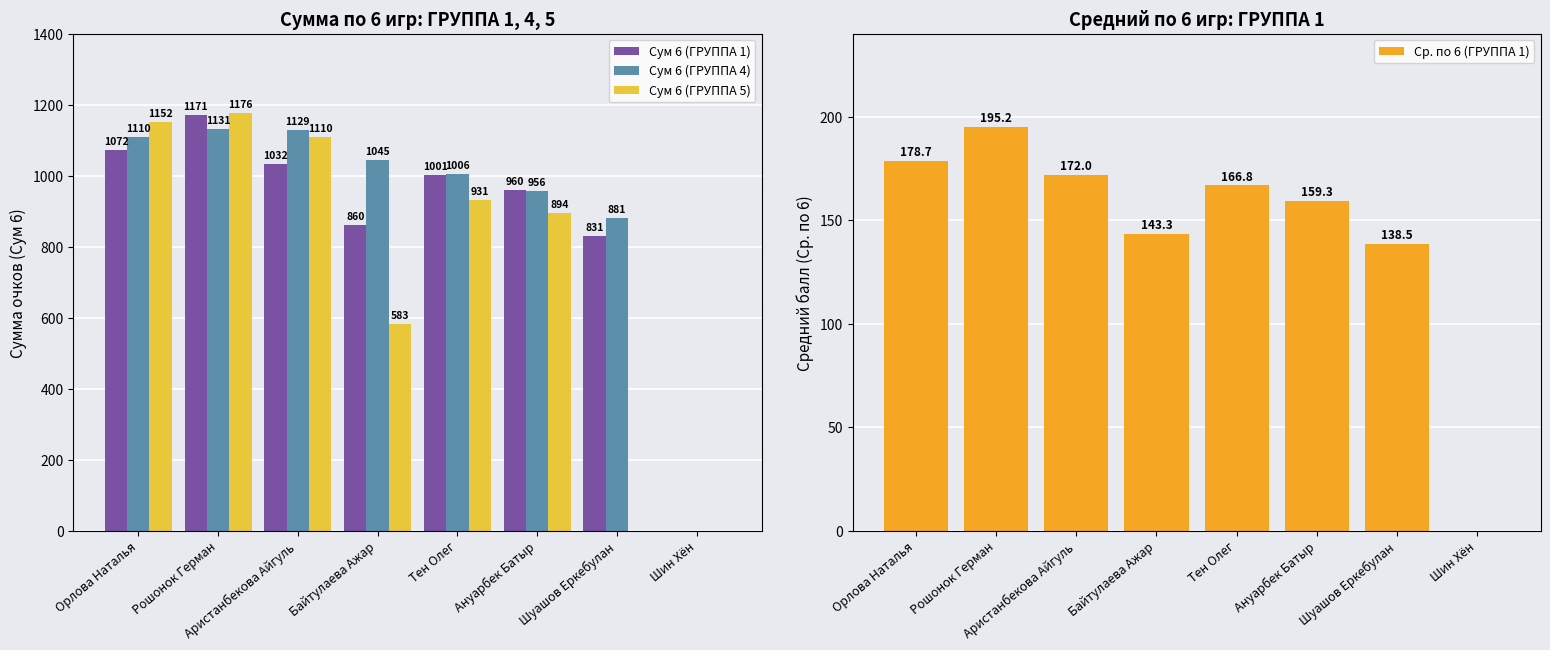

What is the label of the 2nd bar from the right?

Шуашов Еркебулан